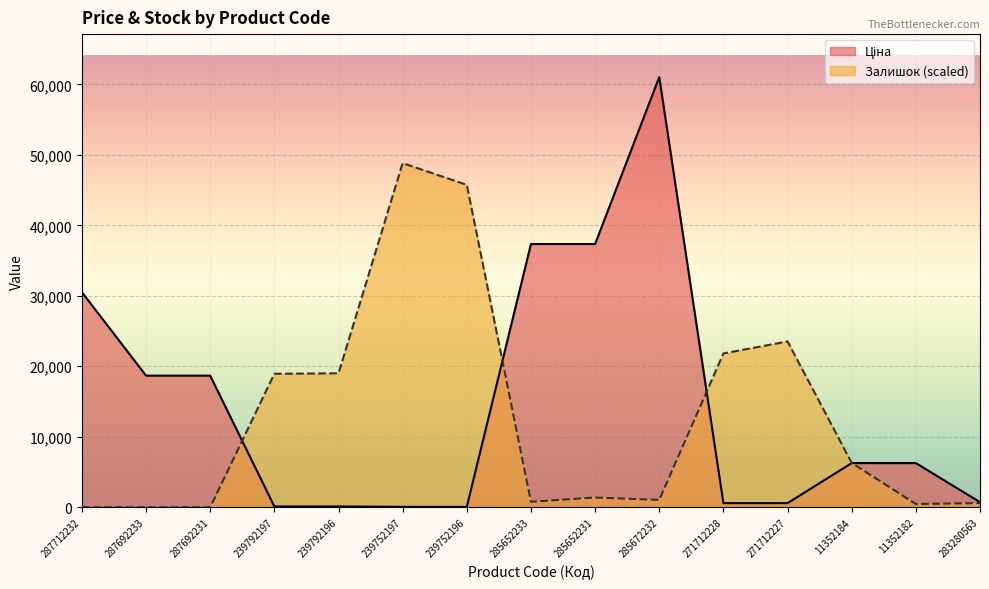

How many data points in Залишок are less than 1376?

7